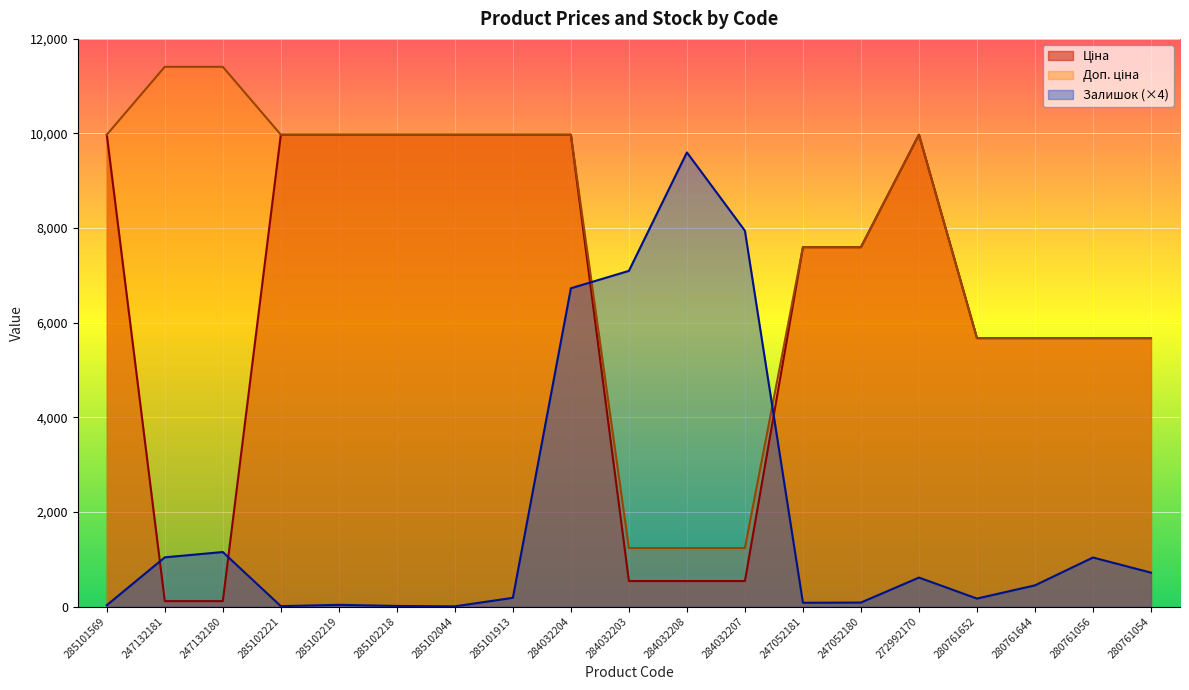

Reading left to right, transcribe all the data shown in this chart.

Ціна: 285101569=9975.0	247132181=114.1	247132180=114.1	285102221=9975.0	285102219=9975.0	285102218=9975.0	285102044=9975.0	285101913=9975.0	284032204=9975.0	284032203=539.0	284032208=539.0	284032207=539.0	247052181=7596.5	247052180=7596.5	272992170=9975.0	280761652=5673.8	280761644=5673.8	280761056=5673.8	280761054=5673.8
Доп. ціна: 285101569=9975.0	247132181=11410.0	247132180=11410.0	285102221=9975.0	285102219=9975.0	285102218=9975.0	285102044=9975.0	285101913=9975.0	284032204=9975.0	284032203=1235.4	284032208=1235.4	284032207=1235.4	247052181=7596.5	247052180=7596.5	272992170=9975.0	280761652=5673.8	280761644=5673.8	280761056=5673.8	280761054=5673.8
Залишок: 285101569=28.0	247132181=1040.0	247132180=1152.0	285102221=8.0	285102219=36.0	285102218=12.0	285102044=4.0	285101913=184.0	284032204=6728.0	284032203=7096.0	284032208=9600.0	284032207=7944.0	247052181=80.0	247052180=84.0	272992170=612.0	280761652=168.0	280761644=448.0	280761056=1036.0	280761054=716.0